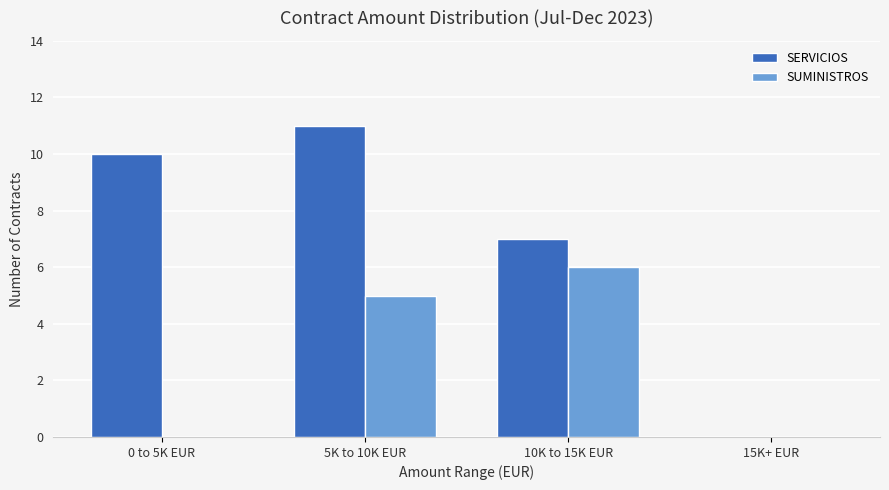

Which series changed the most between 0 to 5K EUR and 5K to 10K EUR?

SUMINISTROS